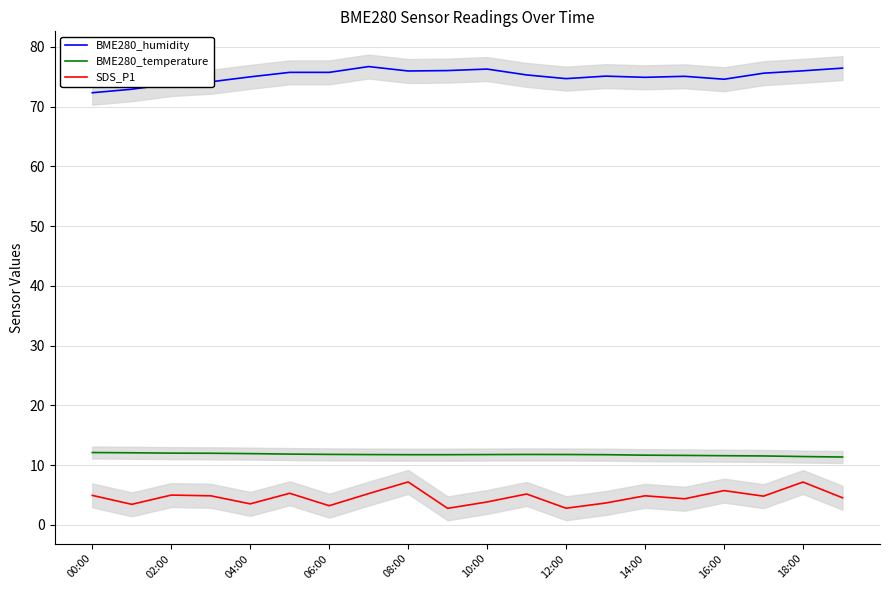

Where is BME280_temperature nearest to the value 11?

19